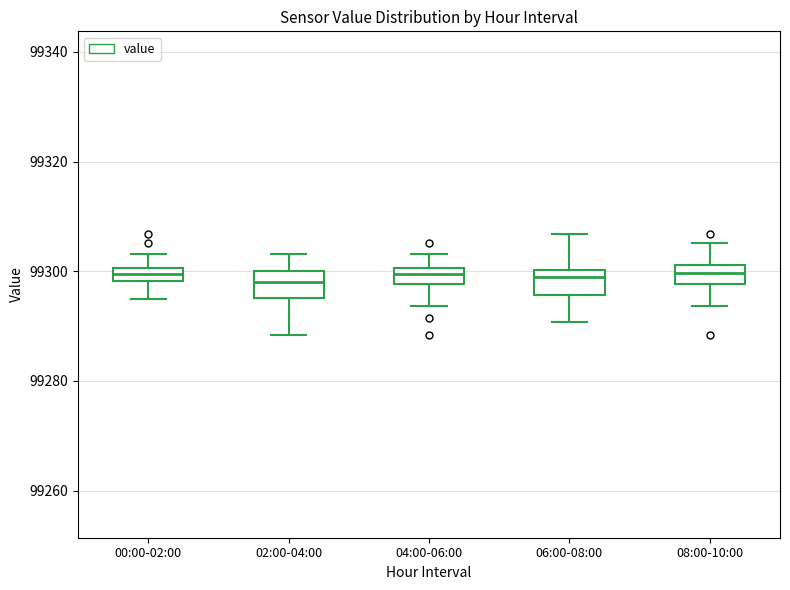

Where is the lower edge of the box for 08:00-10:00 on the y-axis? The values are not printed on the chart, so give them approximately, as read against the axis.

99298